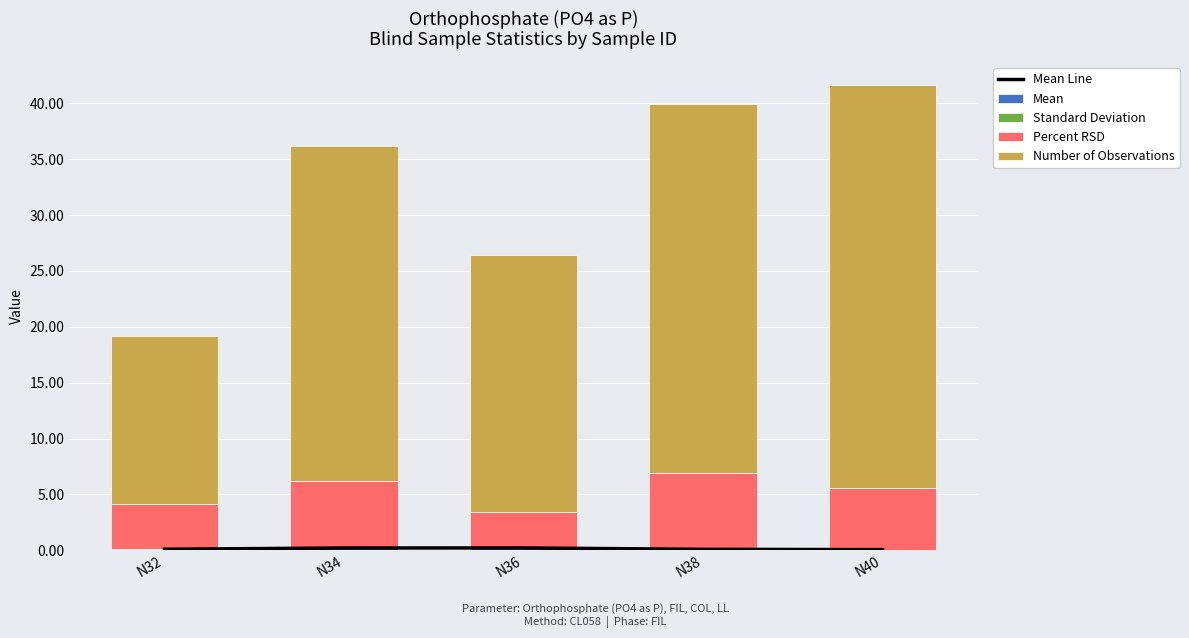

Which series has the largest range (max minus min)?

Number of Observations